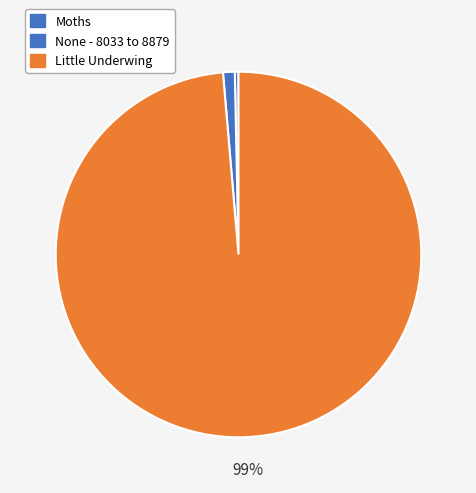

How many slices are in this pie chart?

3